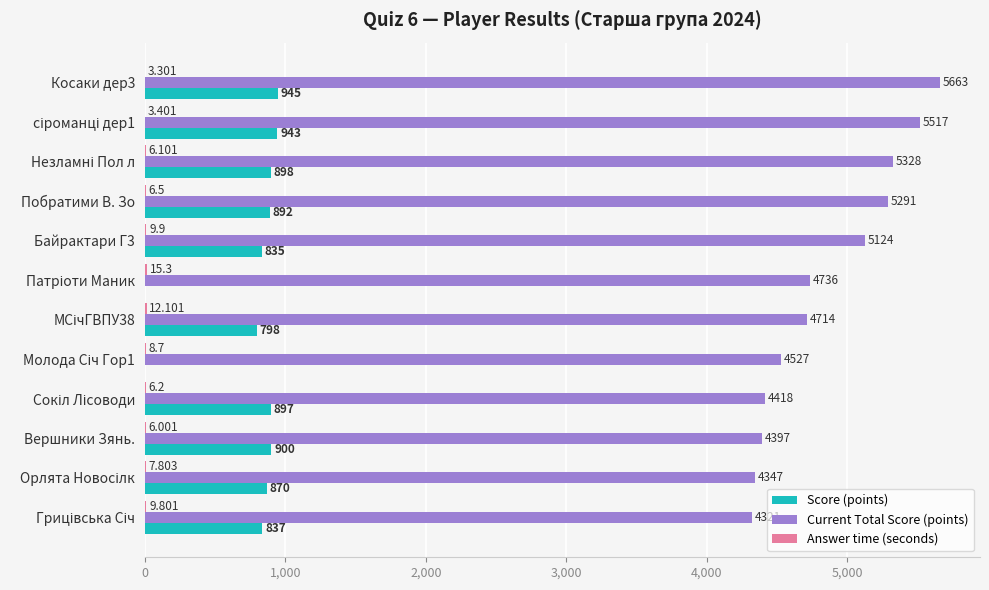

How many data points does each series have?

12